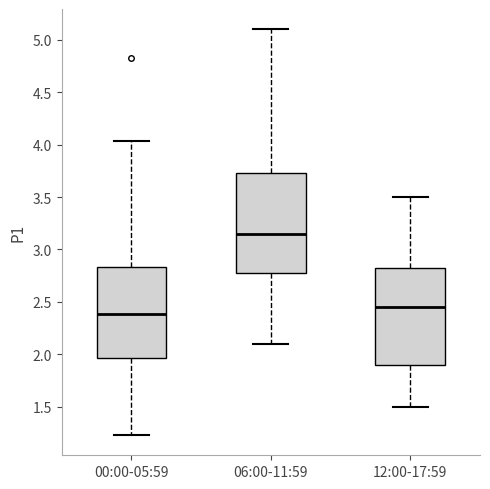

Reading left to right, read every box against the y-axis: the position of its median line, the range the box covers, and the ends of its whiskers. The values are not printed on the chart, so give them approximately, as read against the axis.

00:00-05:59: median 2.40, box 1.95 to 2.85, whiskers 1.25 to 4.05
06:00-11:59: median 3.15, box 2.80 to 3.75, whiskers 2.10 to 5.10
12:00-17:59: median 2.45, box 1.90 to 2.85, whiskers 1.50 to 3.50